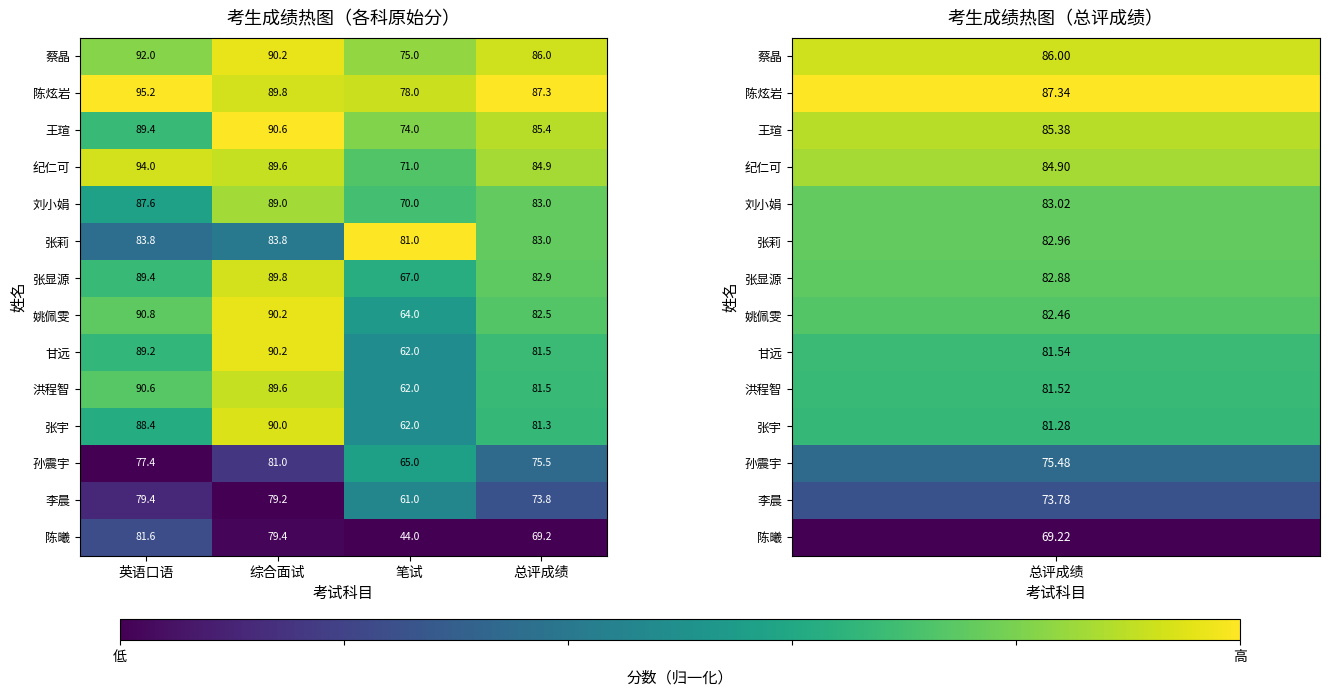

Which series has the largest total across all categories?

陈炫岩